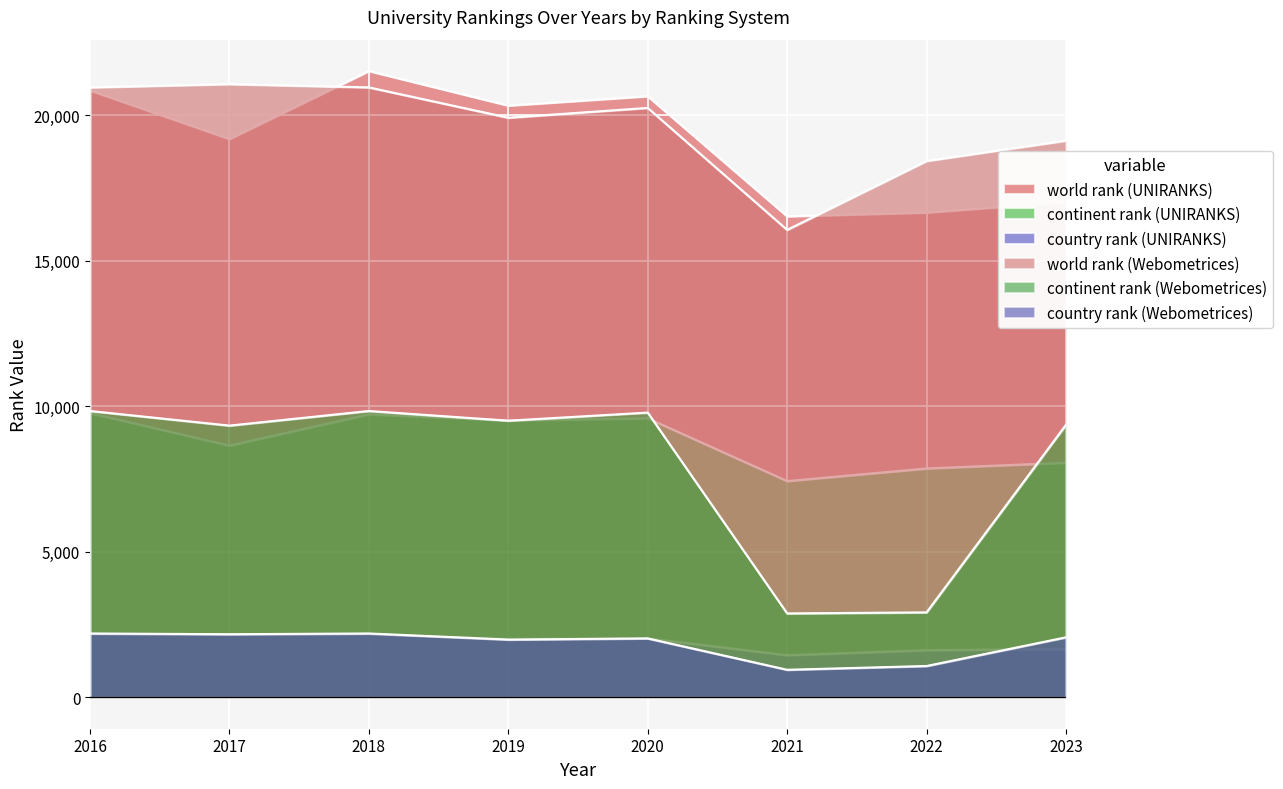

The value of world rank (UNIRANKS) at 2018 is 28893. True or false?

False